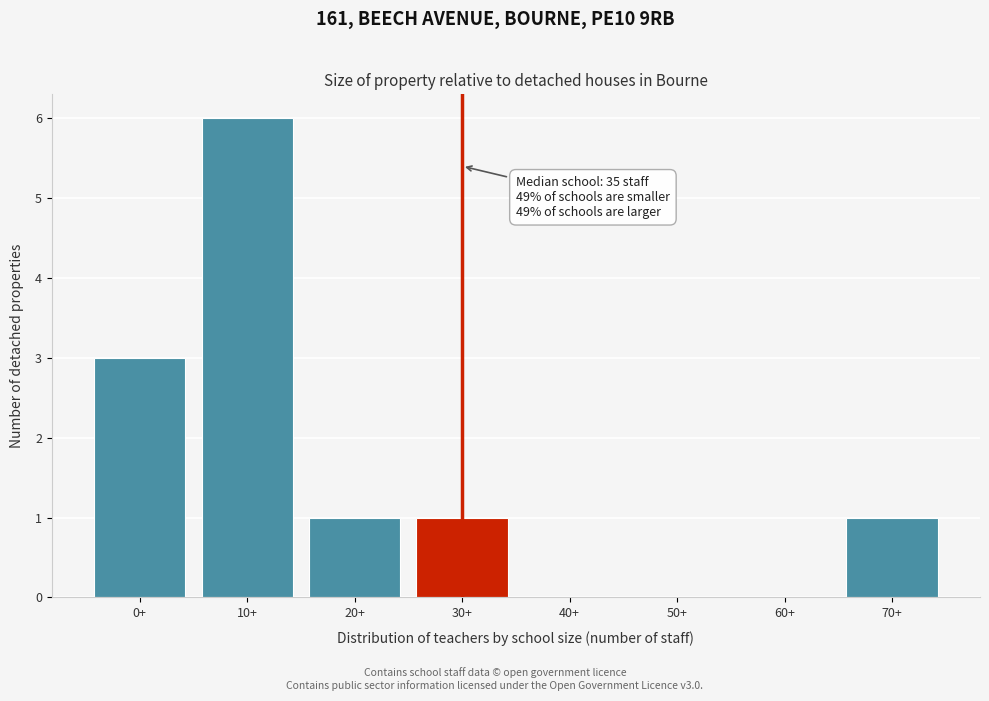

Reading left to right, extract all data points from this chart.

0+=3	10+=6	20+=1	30+=1	40+=0	50+=0	60+=0	70+=1